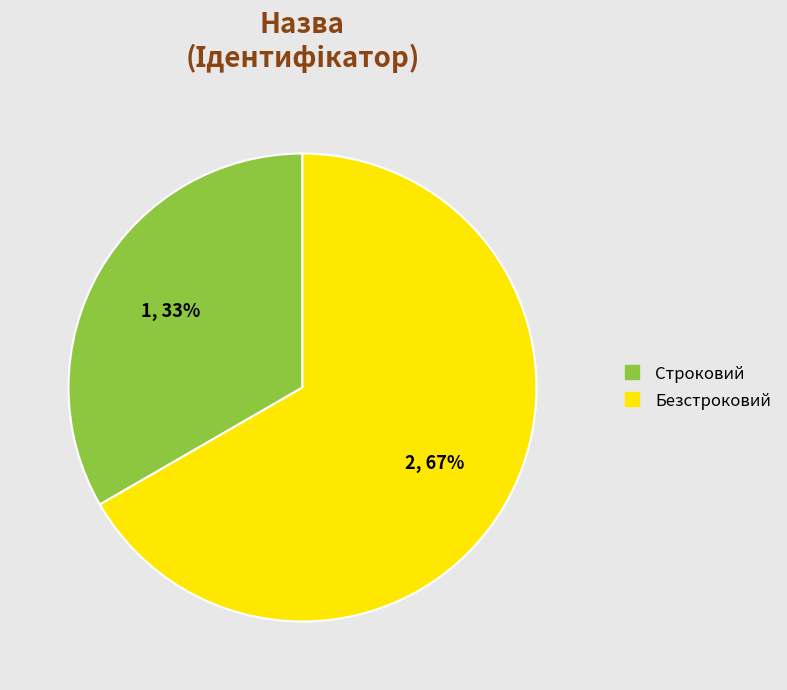

Is the sum of Безстроковий and Строковий greater than half?

Yes